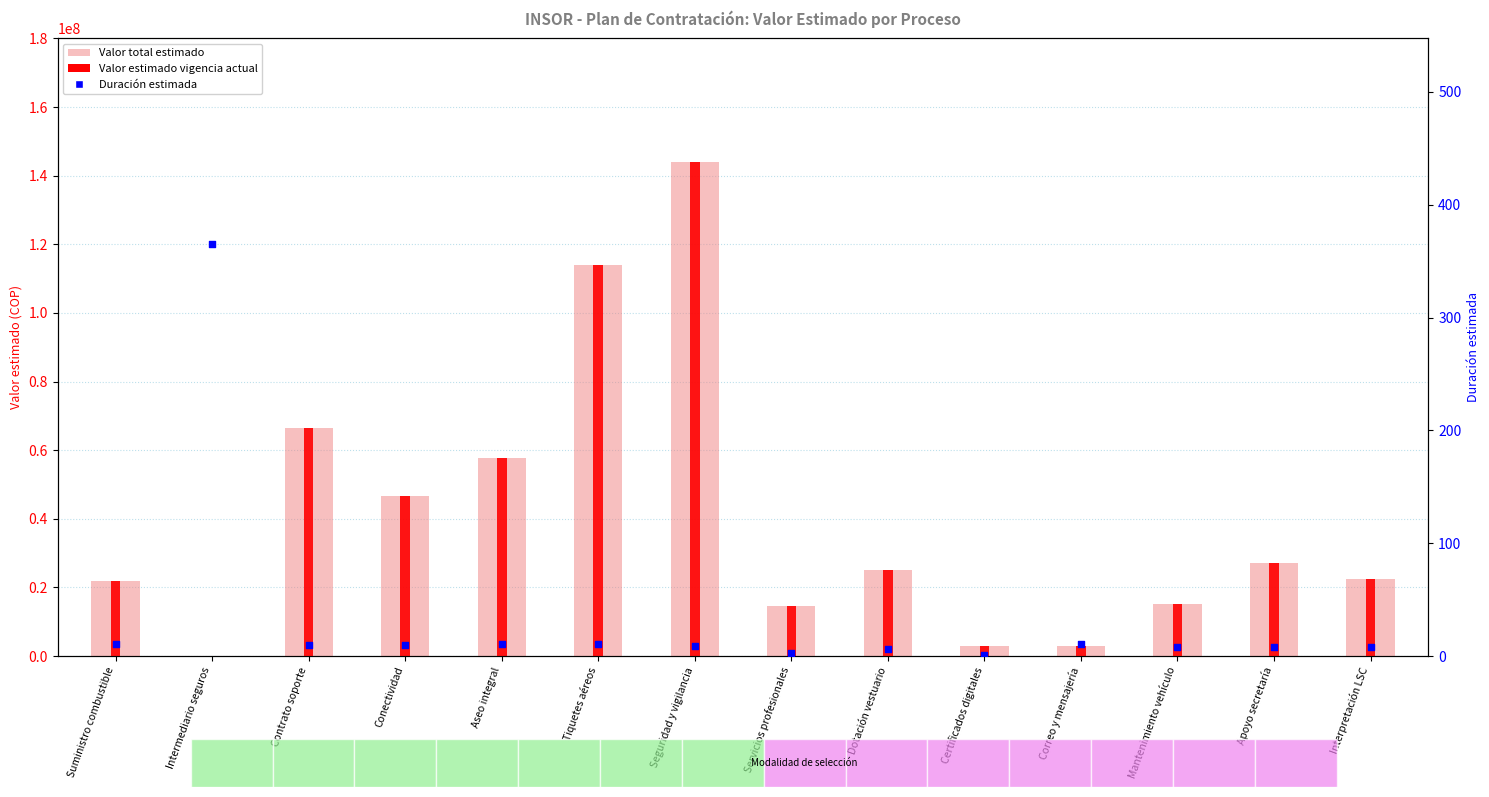

What is the total value across all series at Dotación vestuario?

50000006